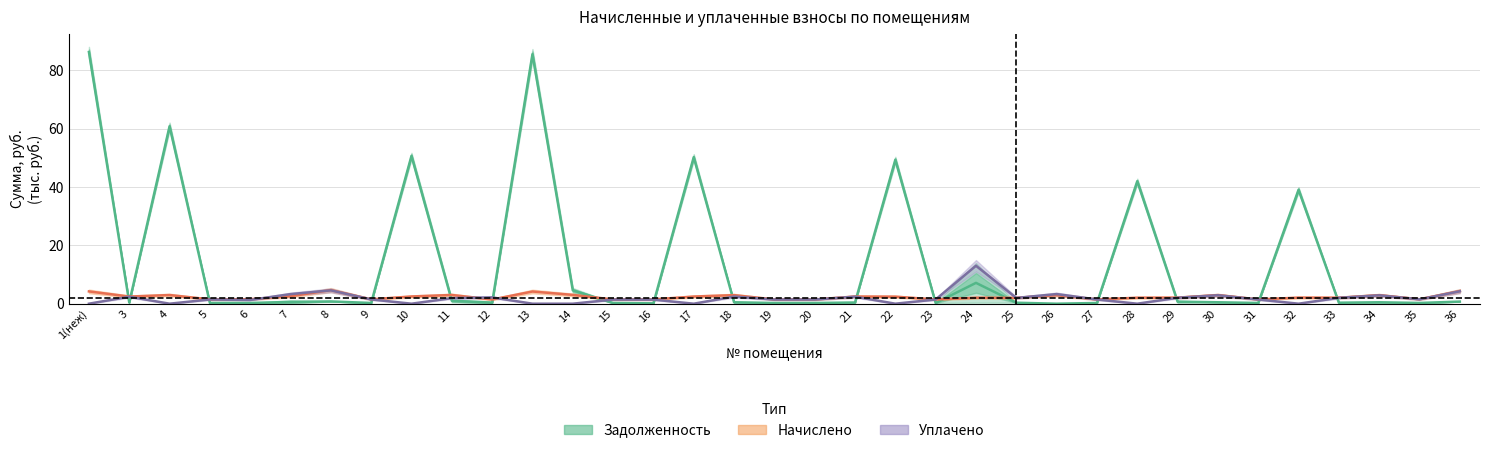

Where is the first local minimum for начислено?

3